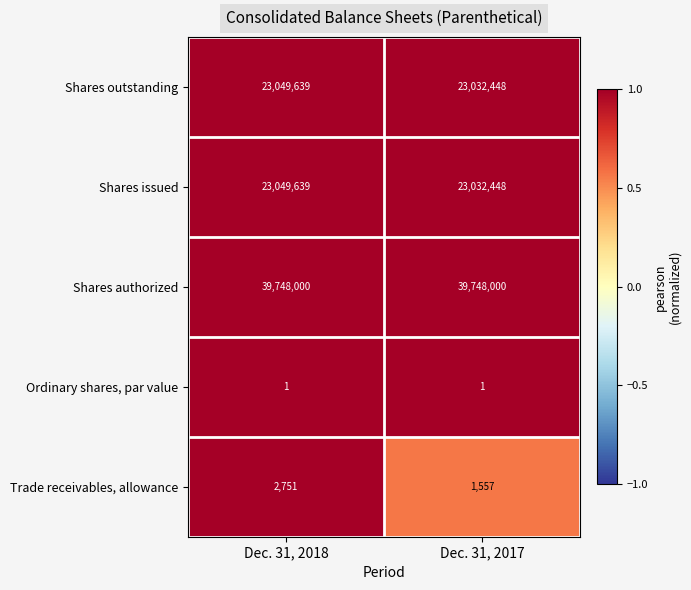

What is the sum of the Shares outstanding values at Dec. 31, 2018 and Dec. 31, 2017?

46082087